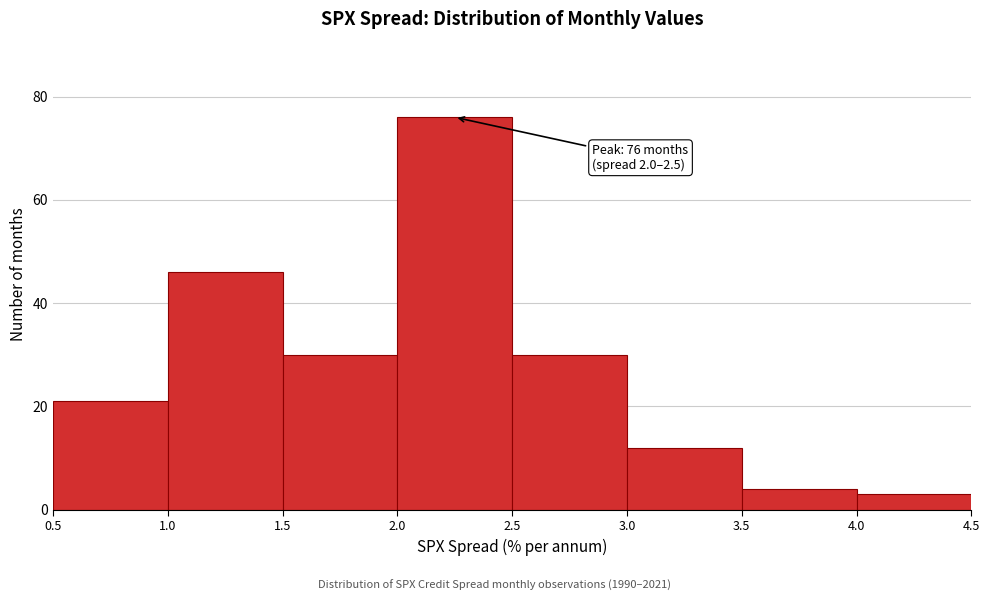

Over which range of the x-axis is the bar tallest?

2.0 to 2.5